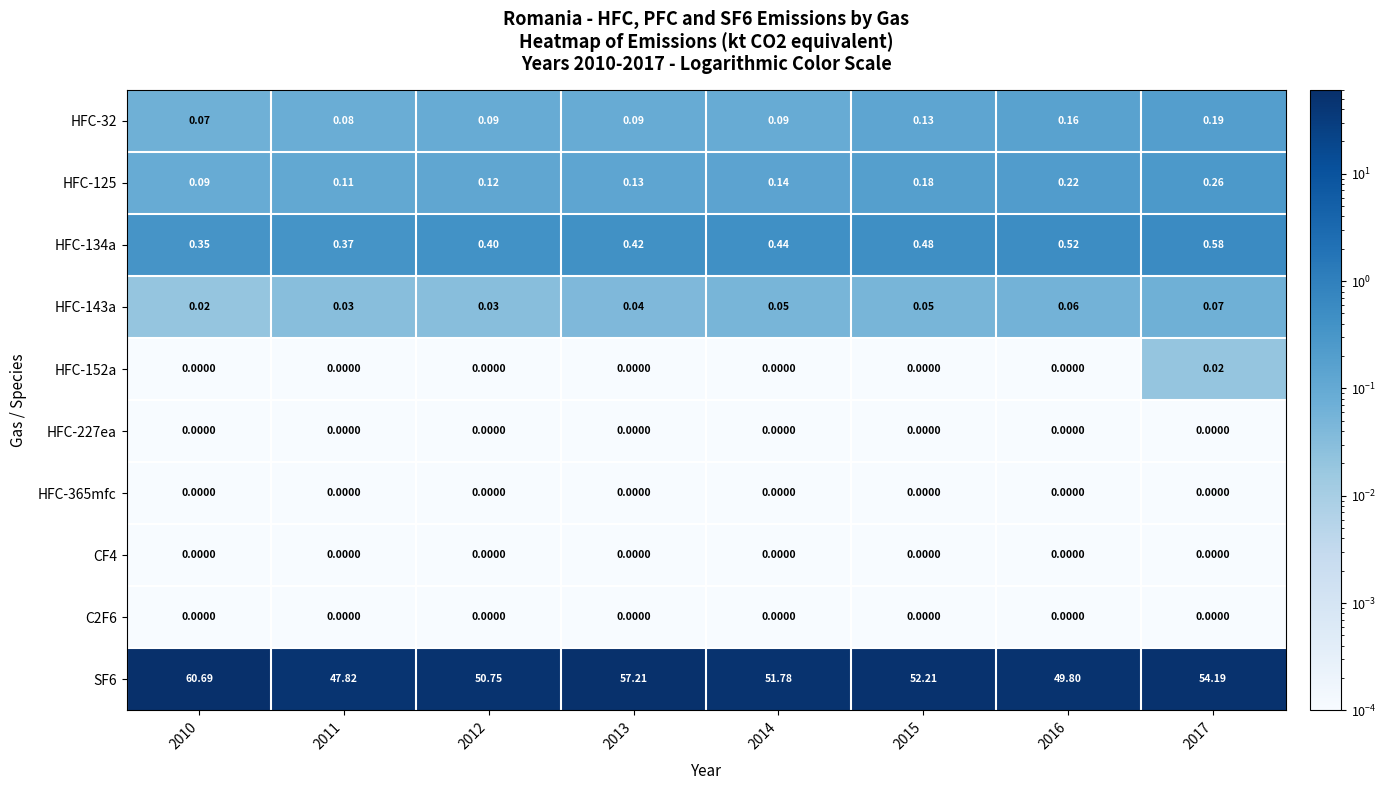

What is the total value across all series at 2017?

55.3